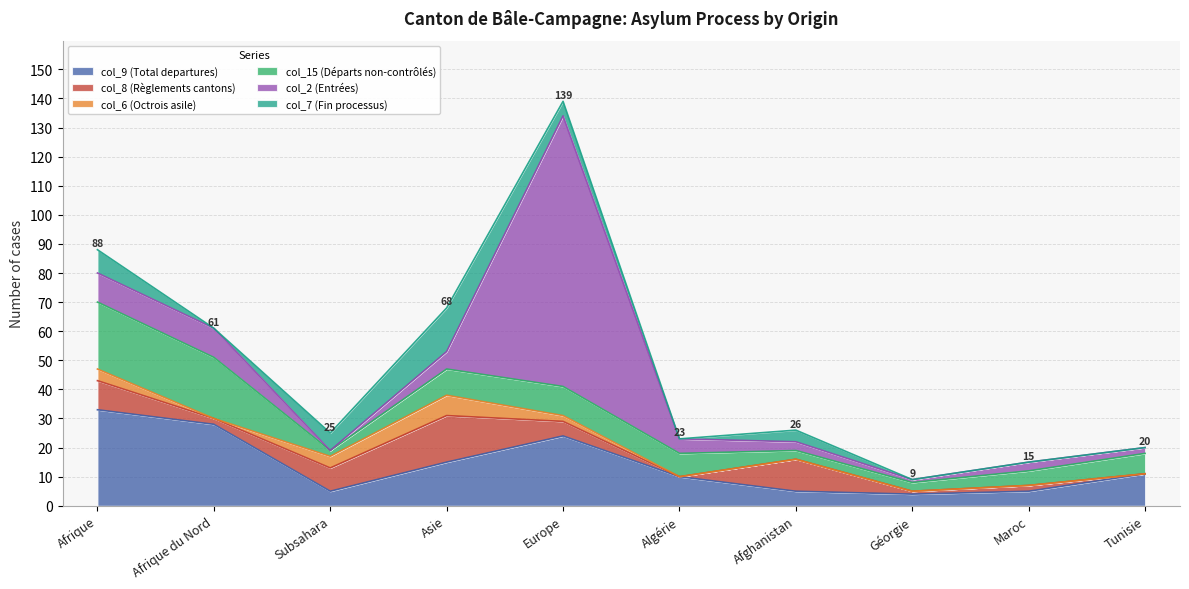

True or false: col_15 (Départs non-contrôlés) has a value of 7 at Tunisie.

True